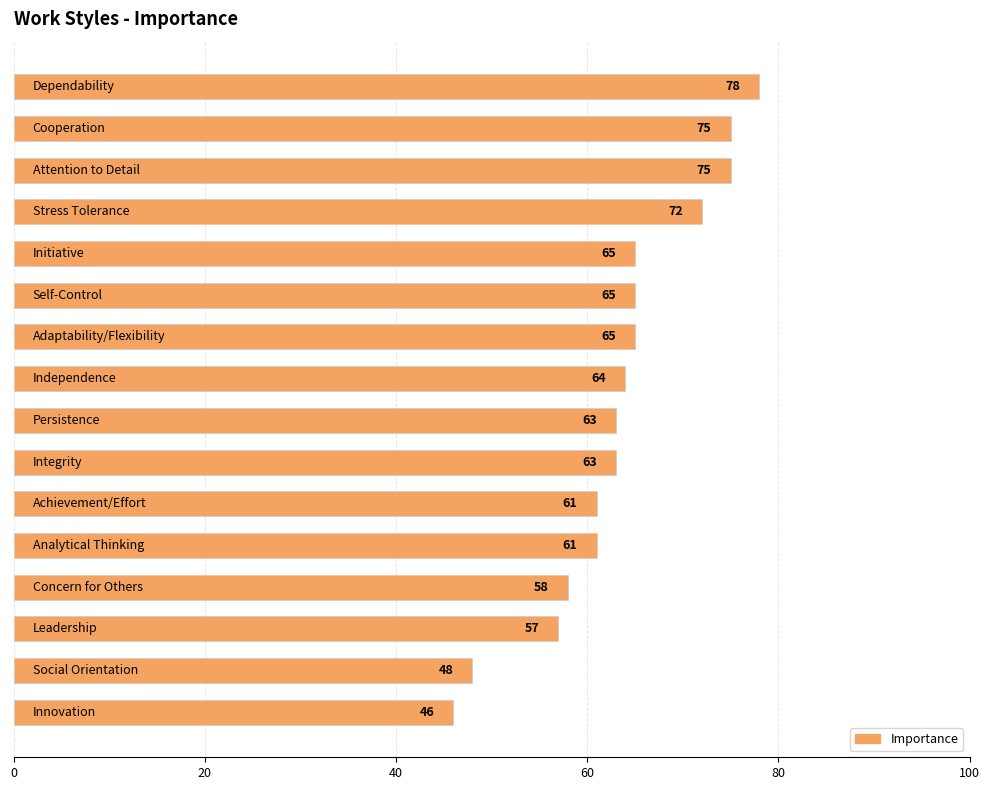

What is the smallest value displayed?

46